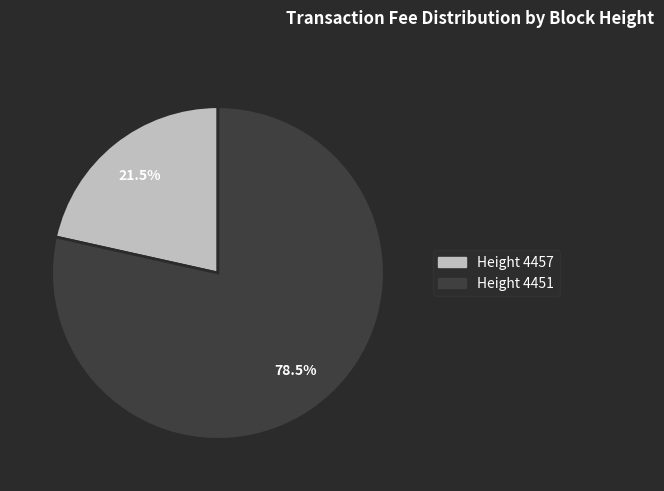

How many slices are in this pie chart?

2